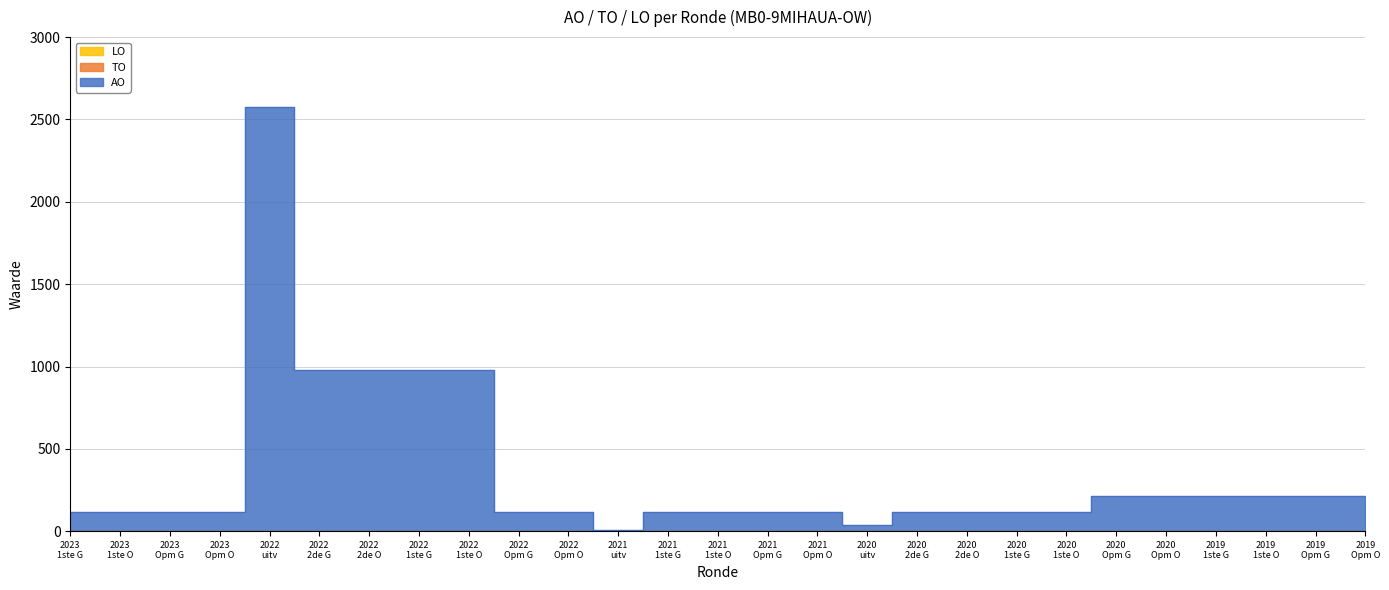

True or false: LO and AO intersect in this chart.

False